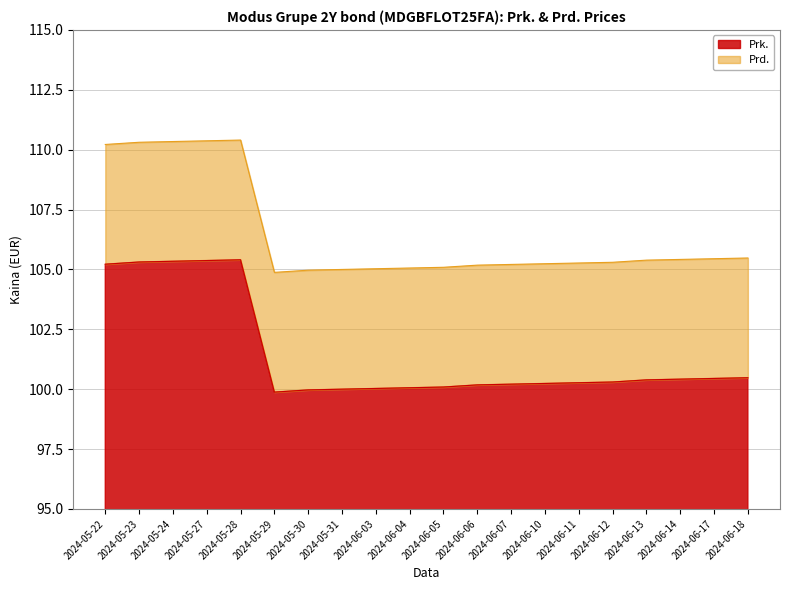

How many interior local peaks does the Prk. series have?

1